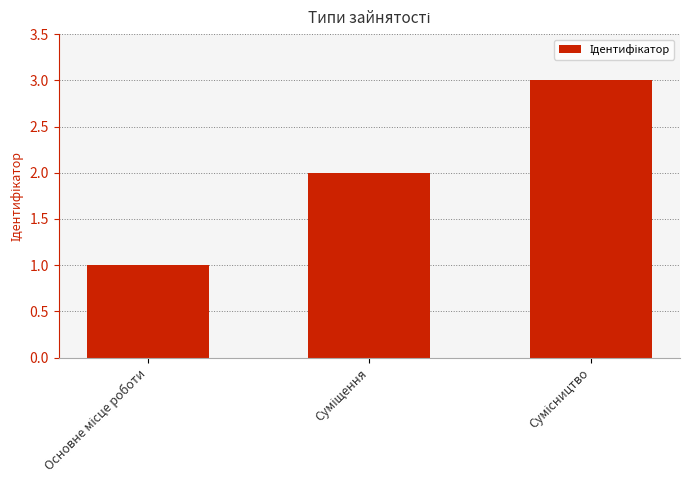

What is the greatest value displayed?

3